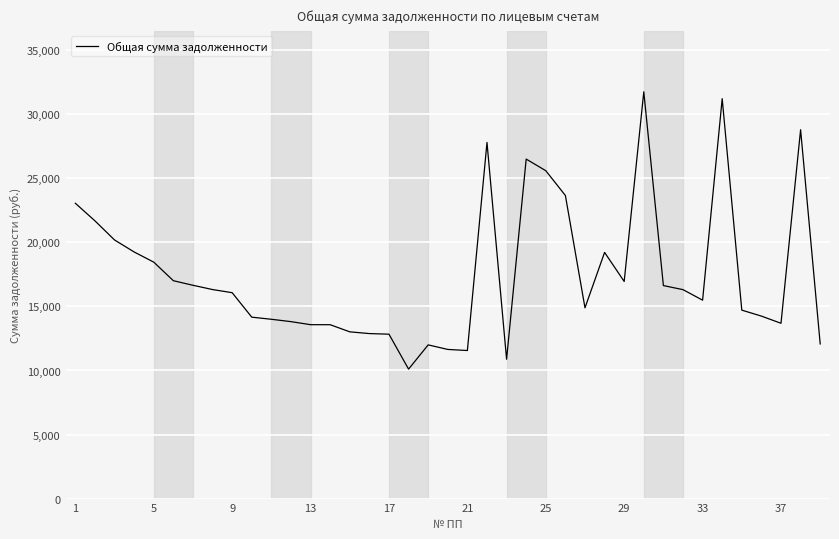

What is the difference between the maximum and minimum values?

21649.3